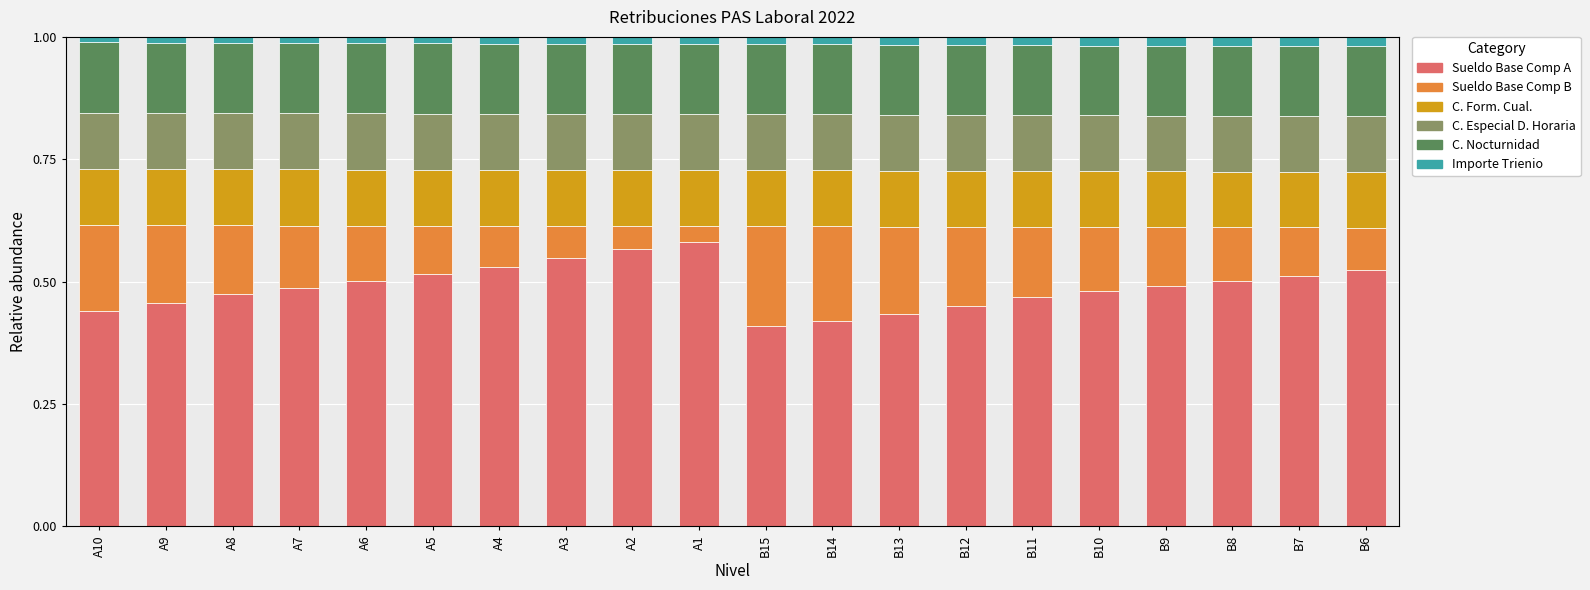

Is it true that Sueldo Base Comp A equals 0.6 at B14?

False